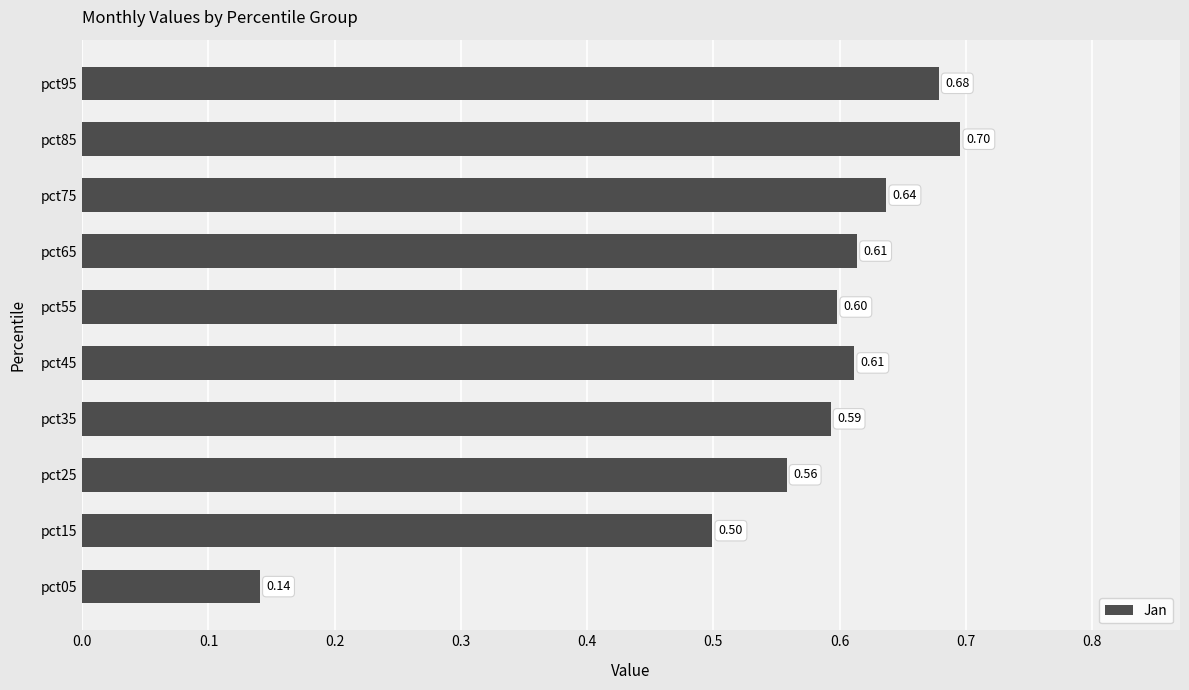

At which category does the chart reach its peak across all series?

pct85